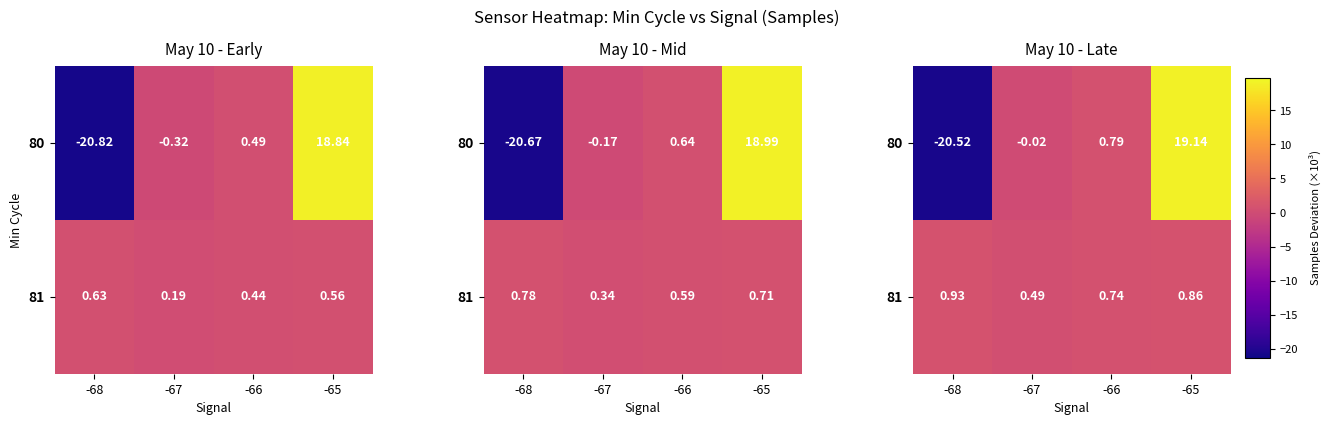

List the series in order of their overall mean, lowest first.

80, 81